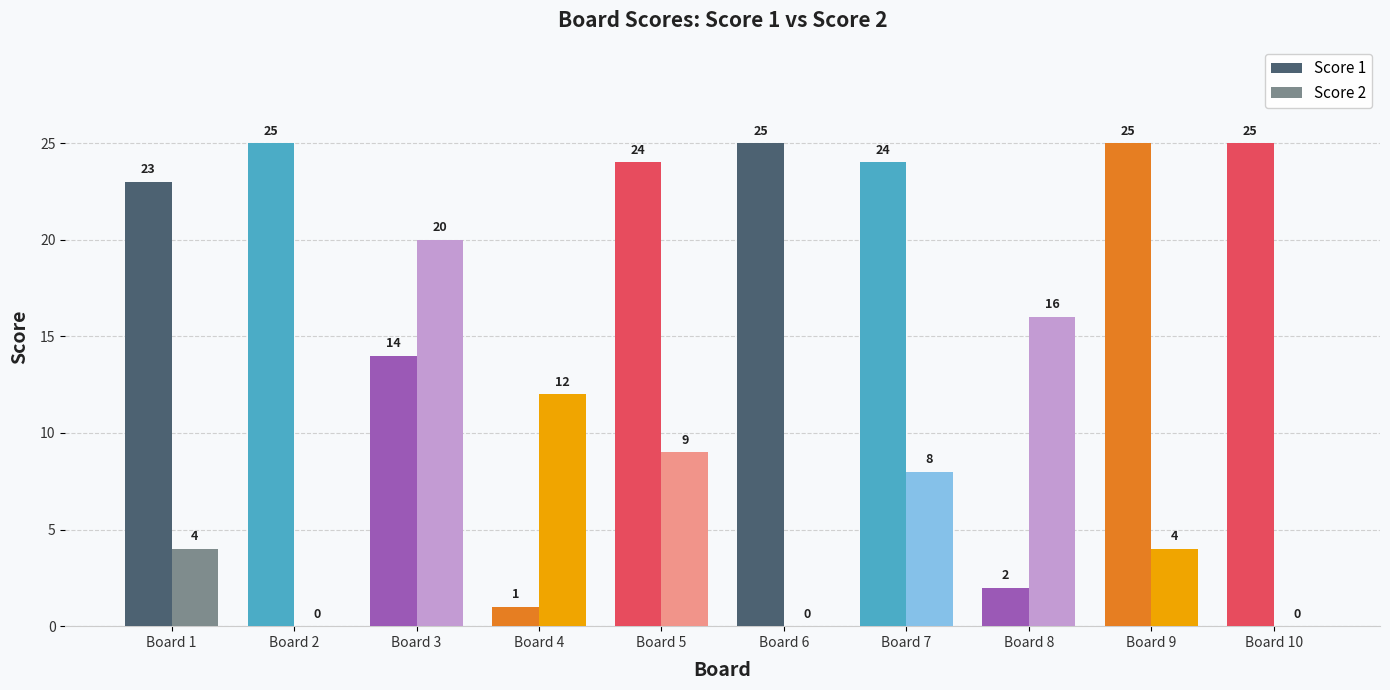

Reading left to right, transcribe all the data shown in this chart.

Score 1: Board 1=23	Board 2=25	Board 3=14	Board 4=1	Board 5=24	Board 6=25	Board 7=24	Board 8=2	Board 9=25	Board 10=25
Score 2: Board 1=4	Board 2=0	Board 3=20	Board 4=12	Board 5=9	Board 6=0	Board 7=8	Board 8=16	Board 9=4	Board 10=0